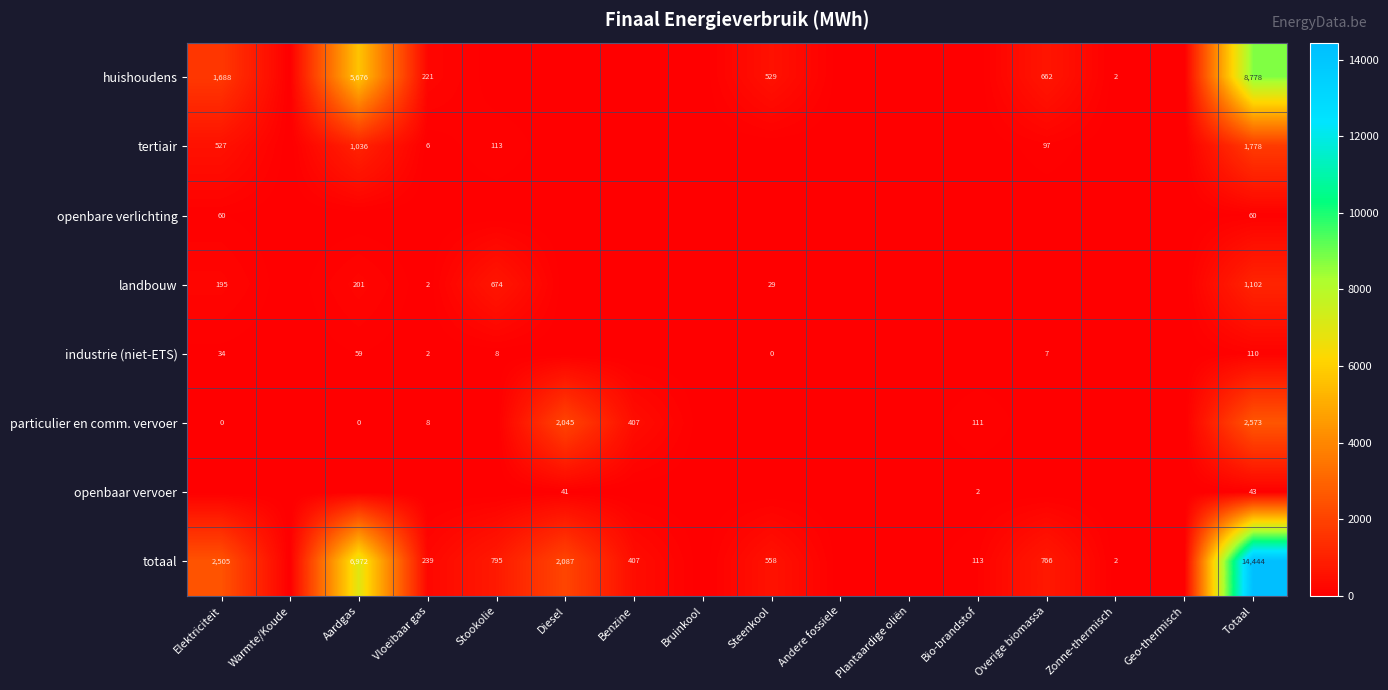

The totaal series shows 3252 at Diesel. True or false?

False